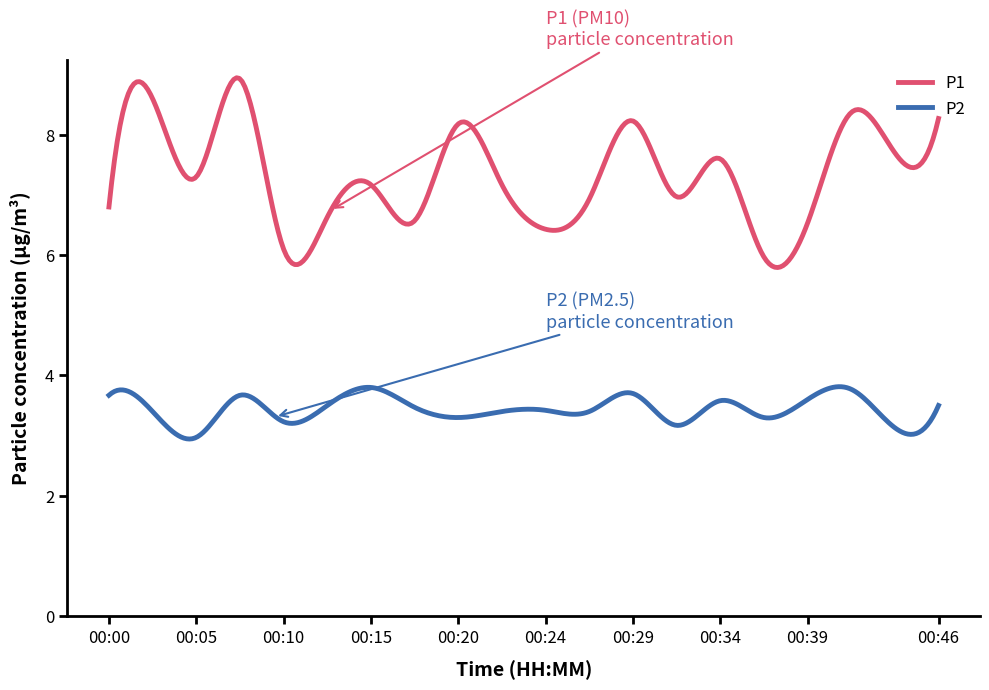

List the series in order of their peak value, lowest first.

P2, P1